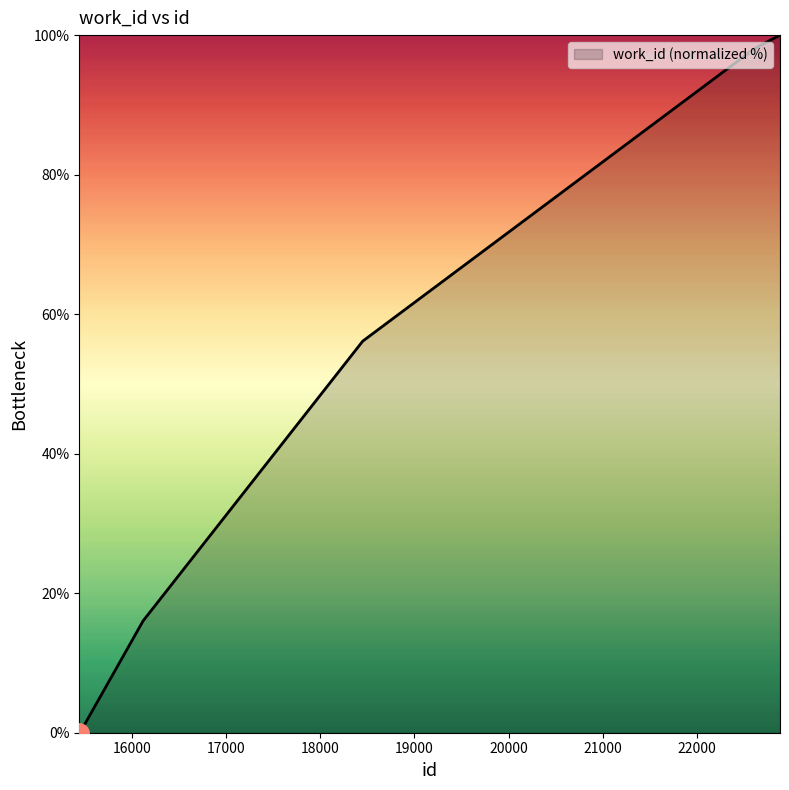

How many categories are shown in the chart?

8